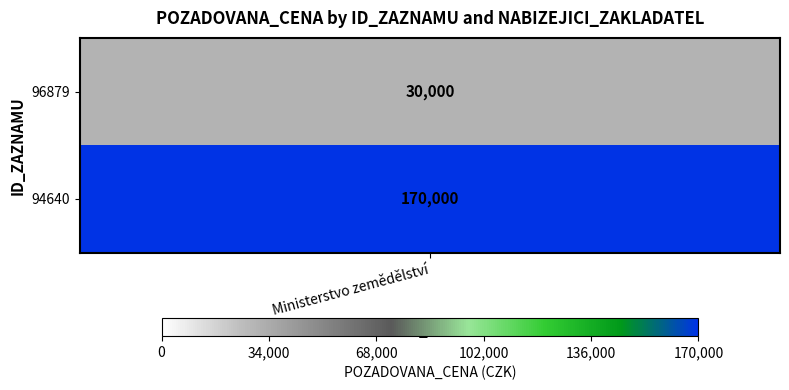

Which has a higher value, 1 or 0?

1